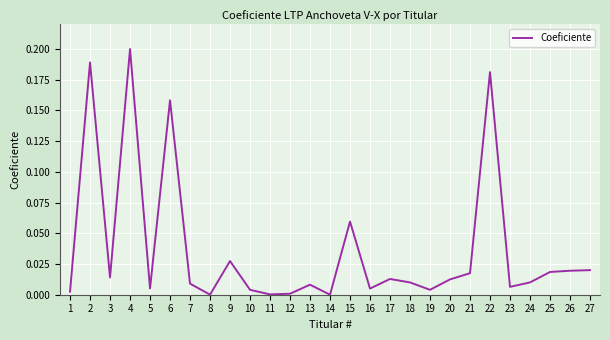

Is it true that the value at 27 is 0.0?

True